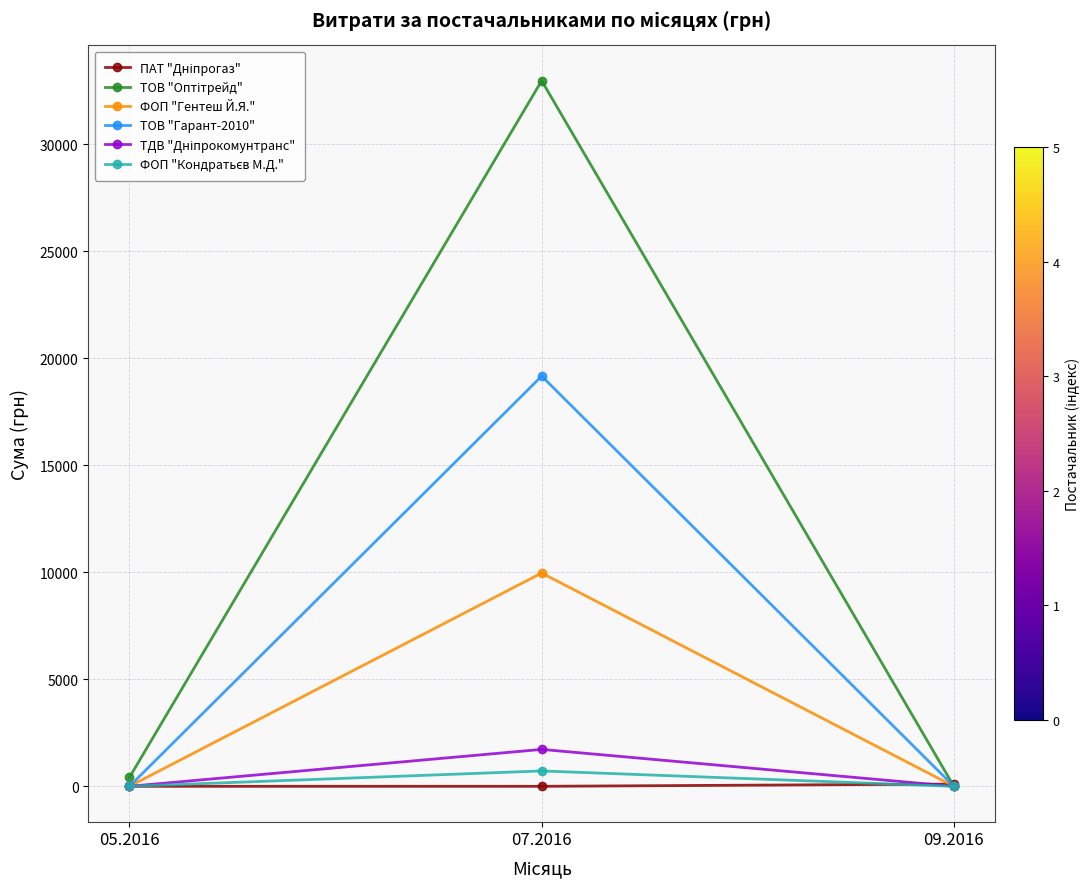

Is this an area chart (filled region under the line)?

No